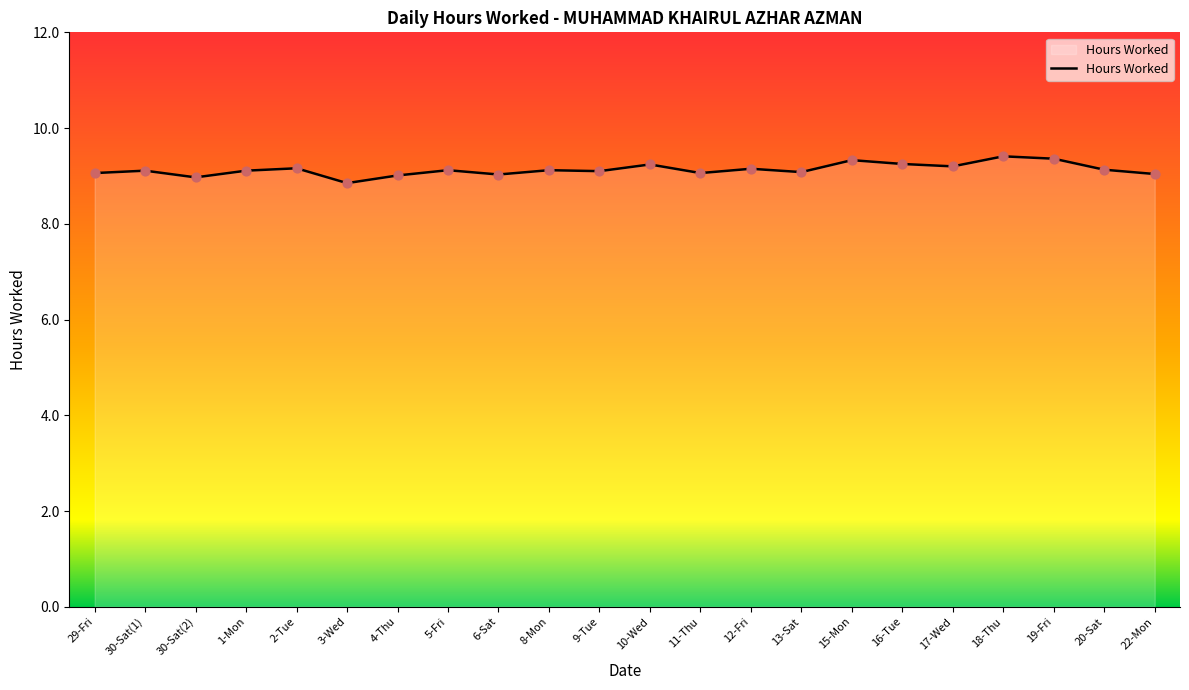

What is the ratio of the value at 18-Thu to the value at 15-Mon?

1.0